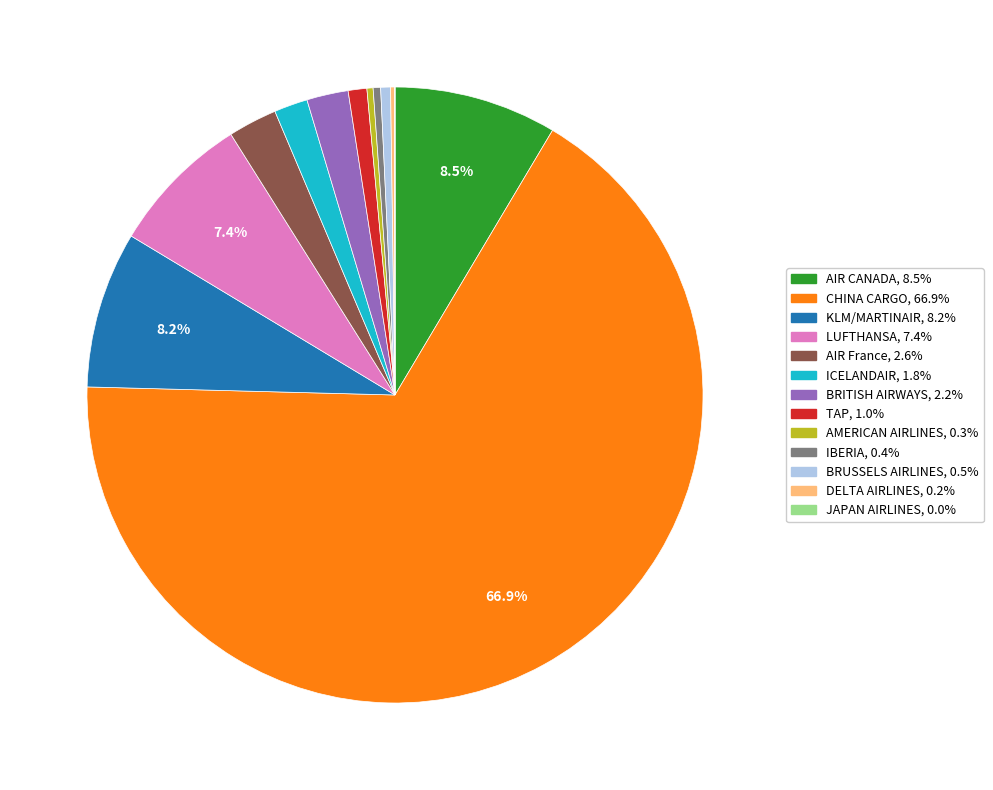

Does any single category account for the majority?

Yes